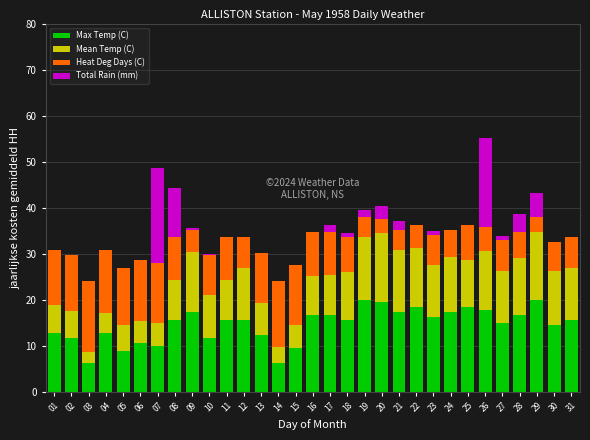

What is the maximum value for Max Temp (C)?

20.0